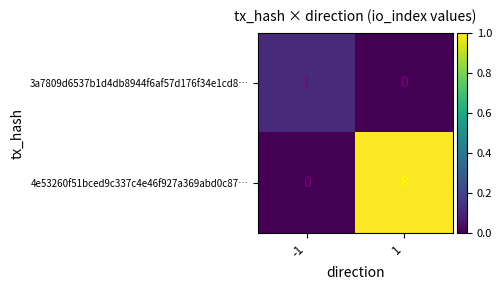

What value does the 4e53260f51bced9c337c4e46f927a369abd0c87… series have at 1?

8